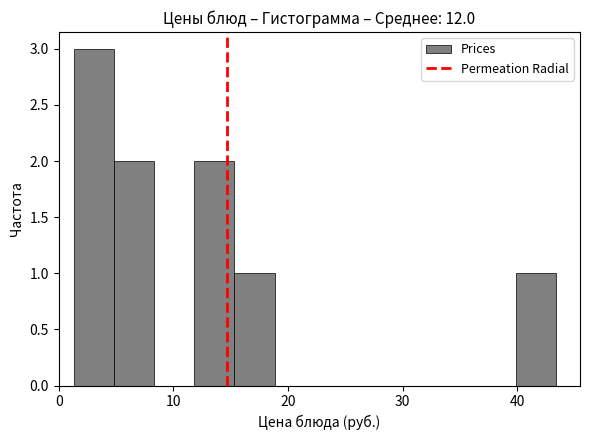

Read against the x-axis, roughly where is the centre of the tallest bar?

3